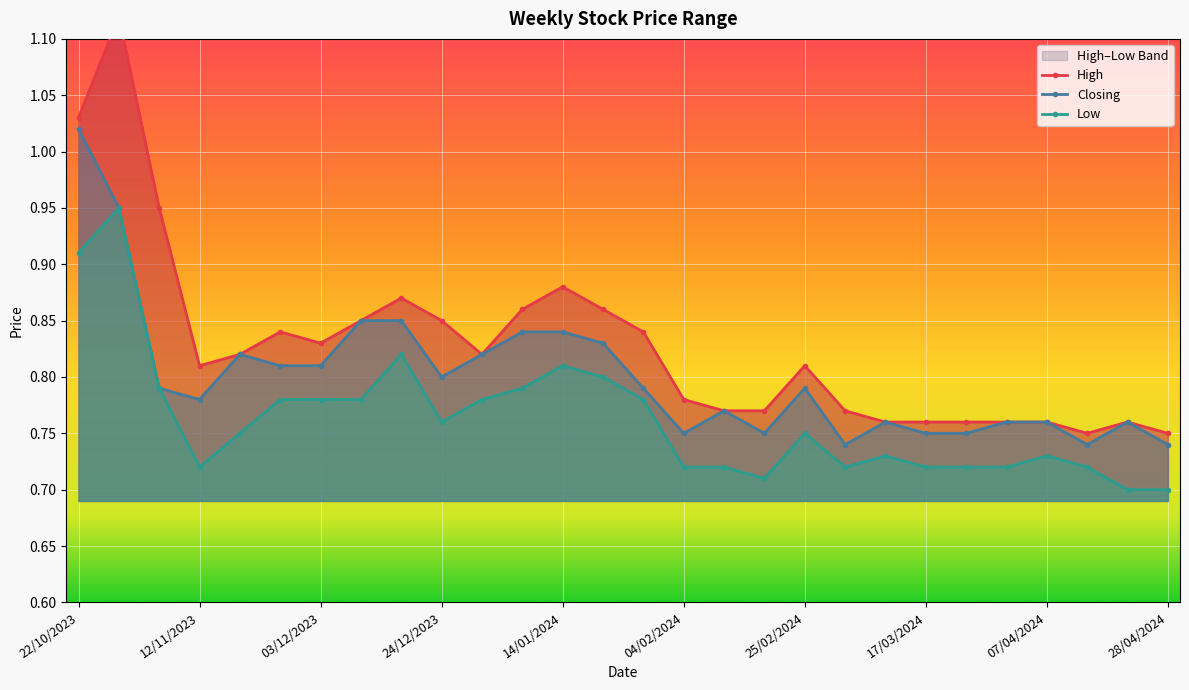

Read the Low value at 16.

0.7